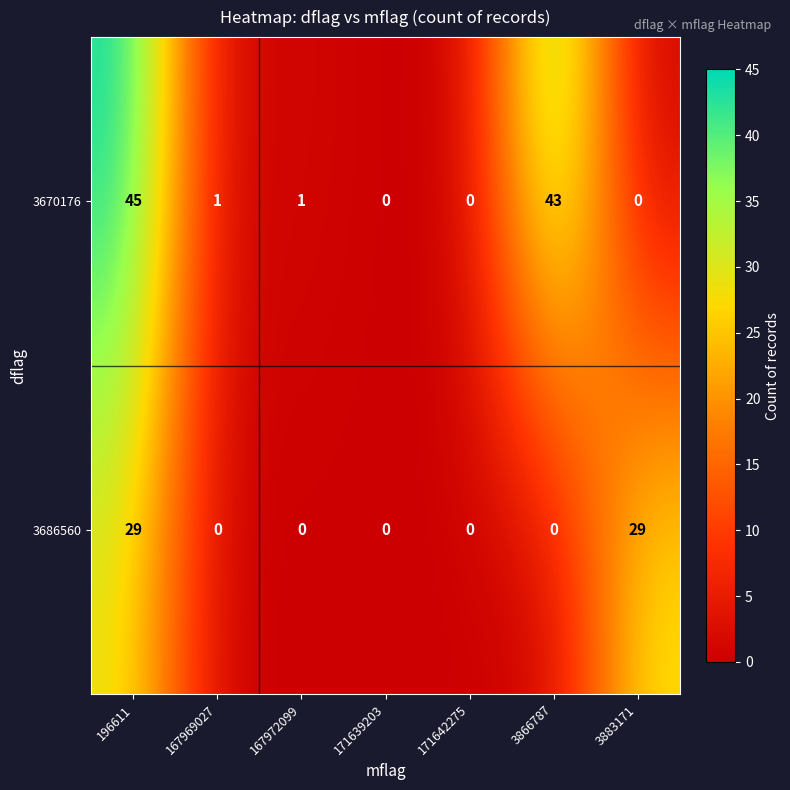

Reading left to right, extract all data points from this chart.

3670176: 45	1	1	0	0	43	0
3686560: 29	0	0	0	0	0	29